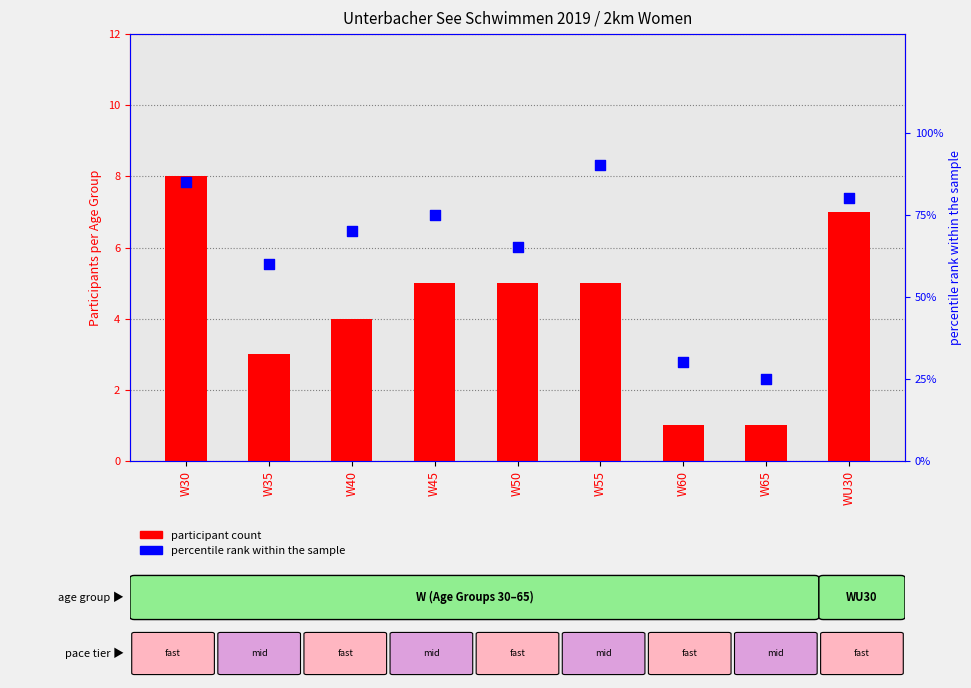

What is the total value across all series at W65?

26